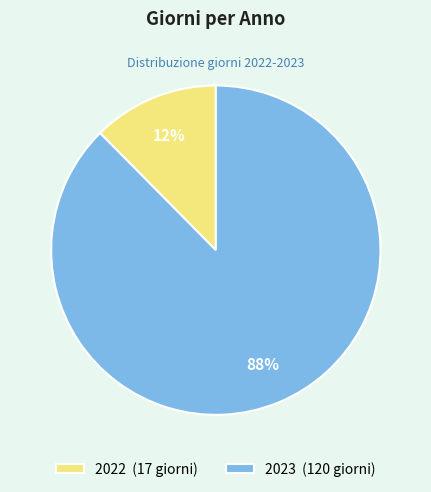

Which category accounts for the majority?

2023